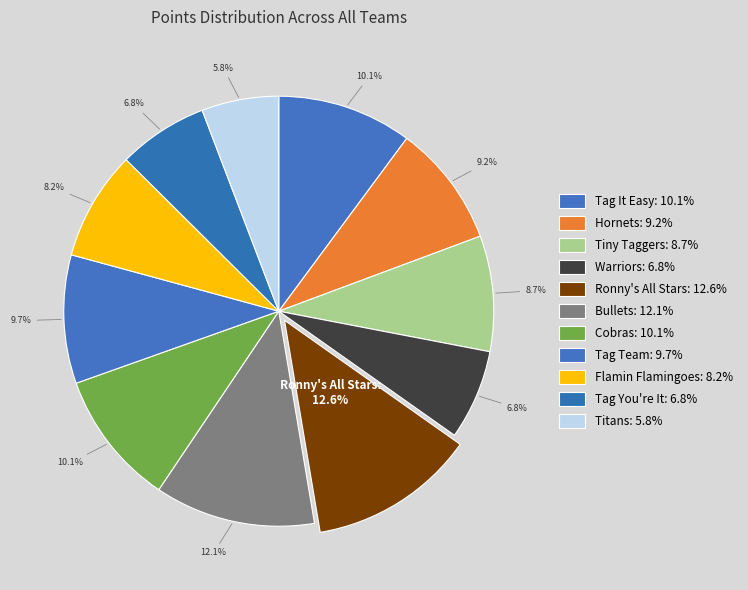

To the nearest percent, what is the difference between the largest and smallest slice percentages?

7%